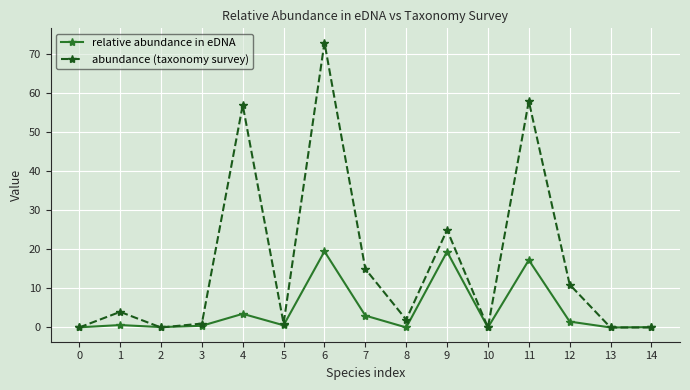

The value of abundance (taxonomy survey) at 11 is 77.6. True or false?

False